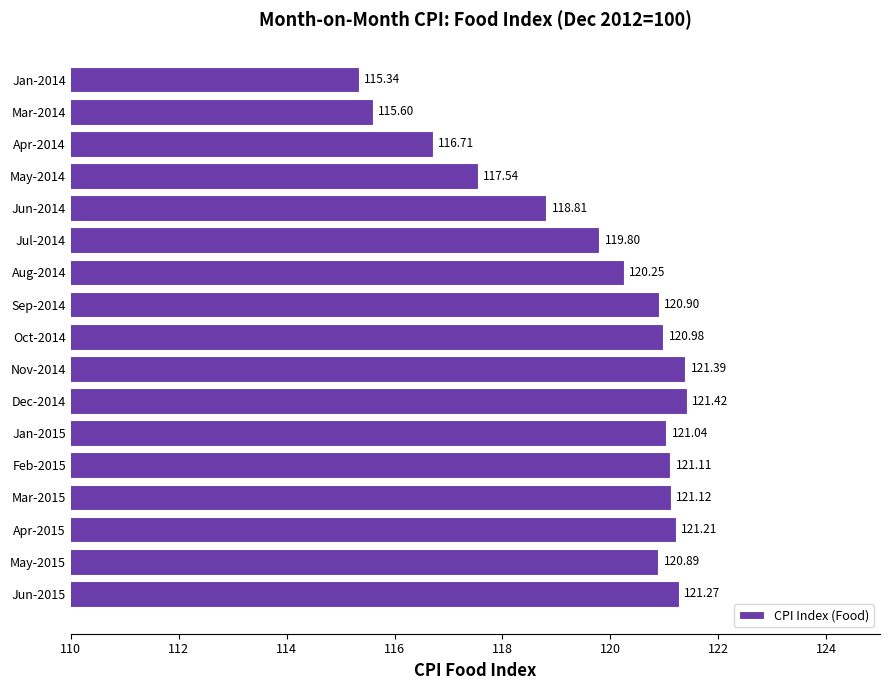

Between Apr-2015 and Mar-2014, which is larger?

Apr-2015